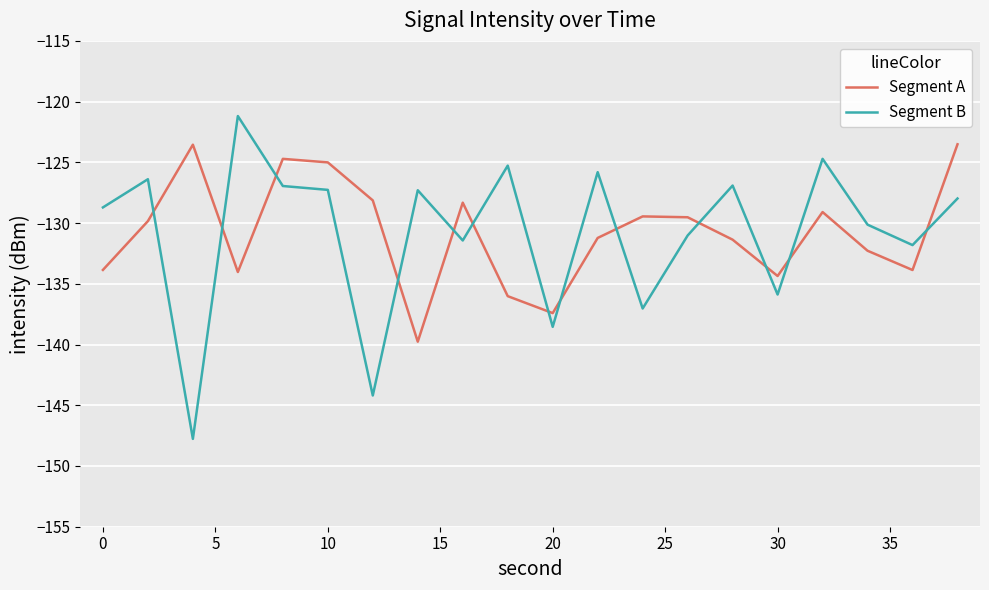

In Segment B, how many points are higher than both neighbors (excluding endpoints)?

7